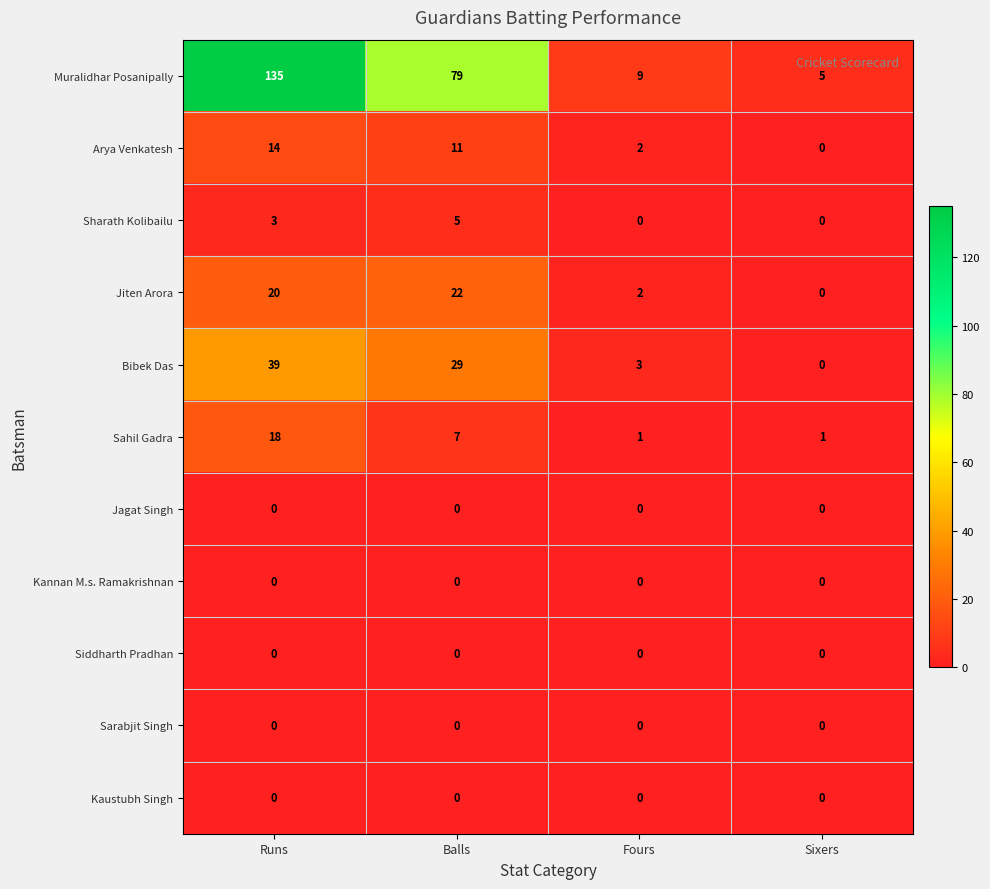

What is the difference between the maximum and second lowest values in the Muralidhar Posanipally series?

126